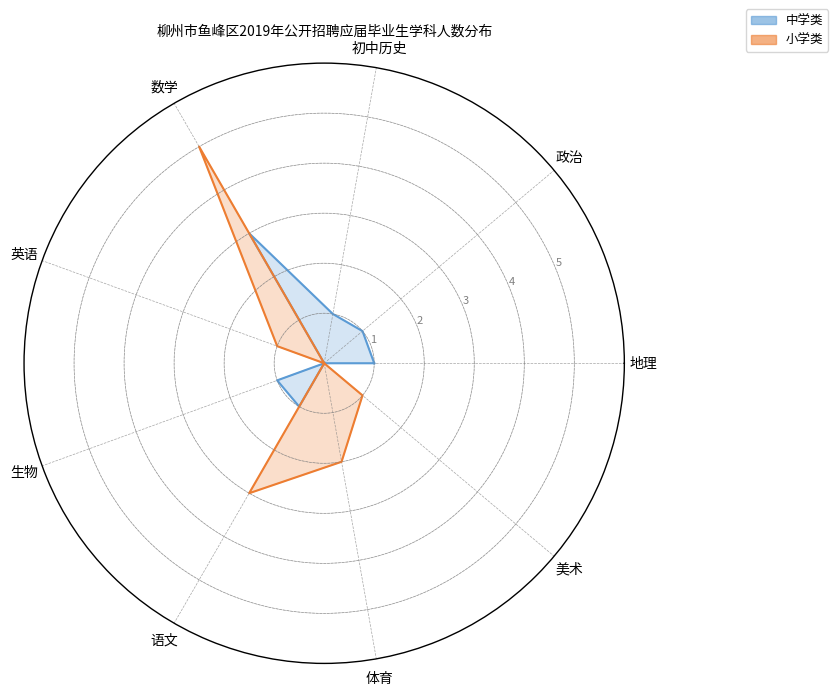

Which series changed the most between 政治 and 语文?

小学类